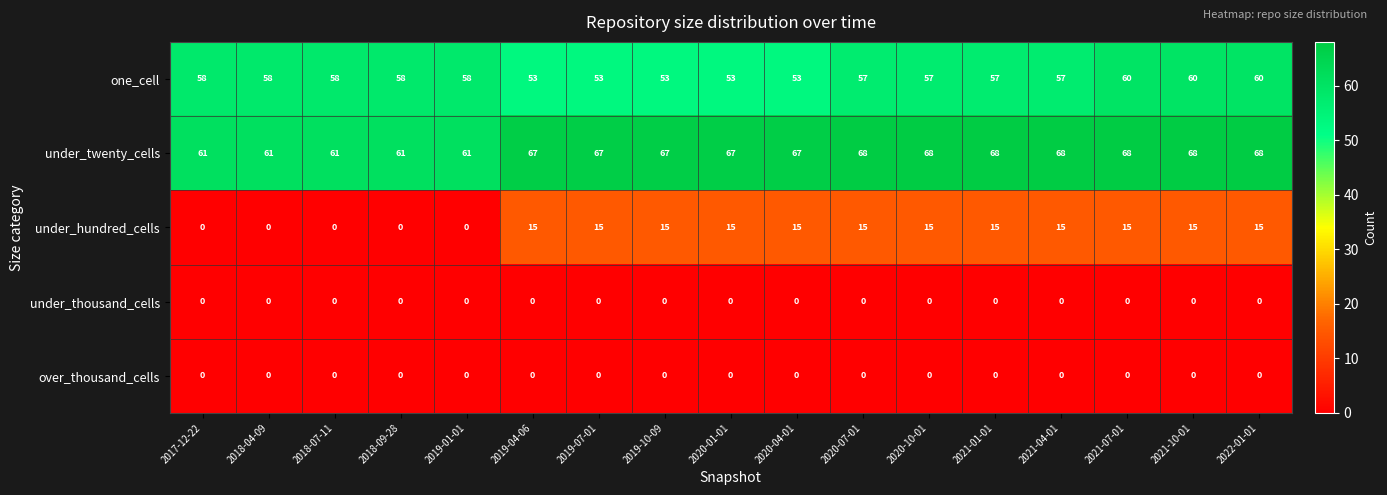

Is the value of one_cell at 2018-04-09 greater than the value of under_hundred_cells at 2021-01-01?

Yes